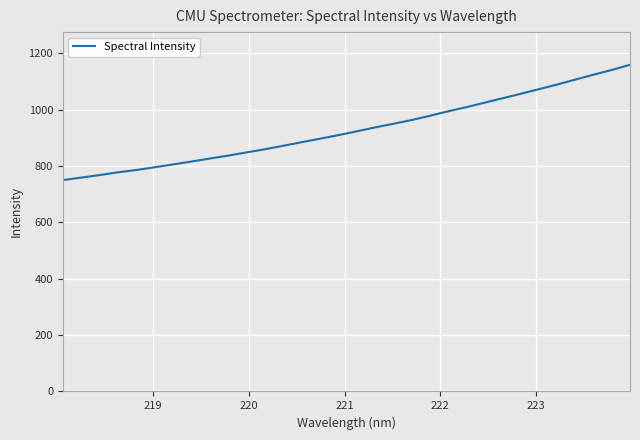

What is the smallest value displayed?

750.2